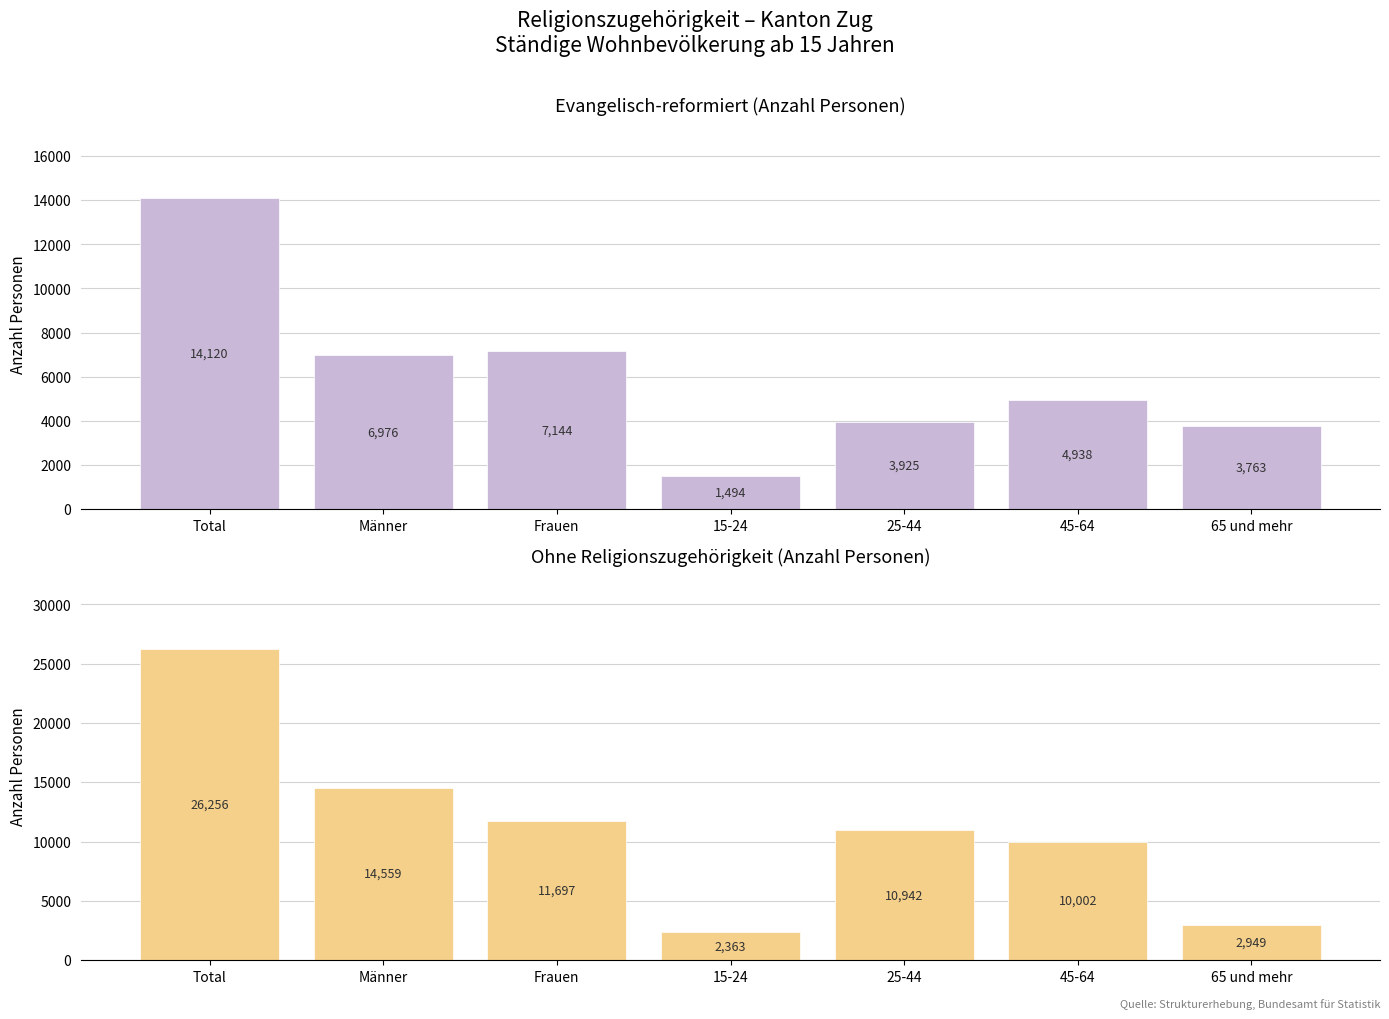

Rank the series by their maximum value, from highest to lowest.

Ohne Religionszugehörigkeit, Evangelisch-reformiert